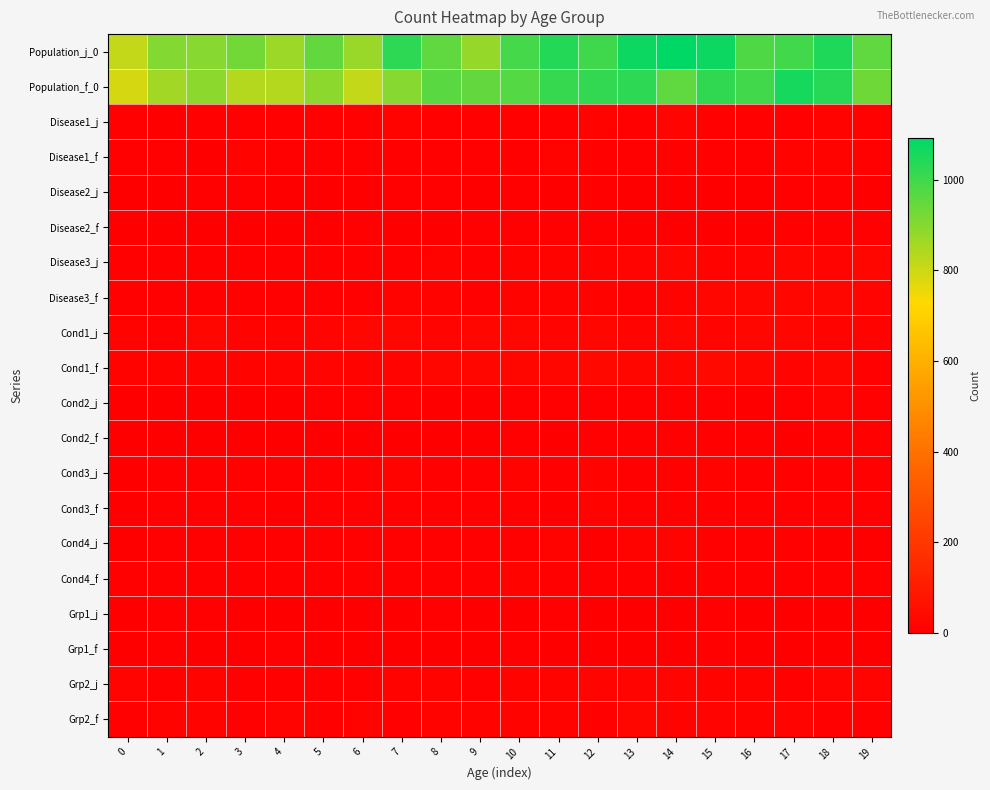

Rank the series by their maximum value, from highest to lowest.

Population_j_0, Population_f_0, Cond1_f, Cond1_j, Disease3_j, Disease3_f, Grp2_f, Grp2_j, Disease1_j, Cond2_j, Disease1_f, Cond4_j, Cond3_j, Cond3_f, Cond4_f, Disease2_j, Disease2_f, Cond2_f, Grp1_f, Grp1_j